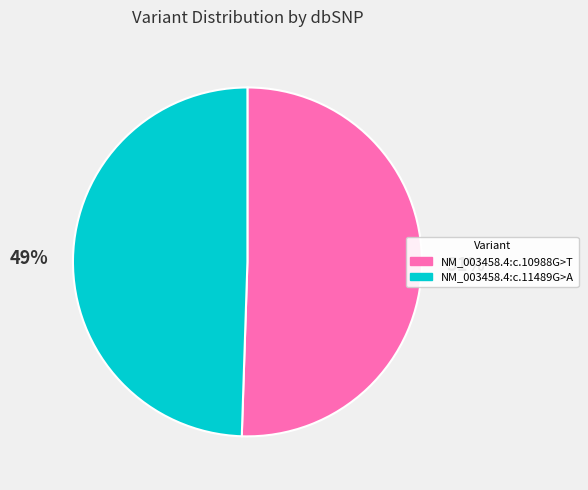

Do NM_003458.4:c.11489G>A and NM_003458.4:c.10988G>T together represent more than half of the pie?

Yes